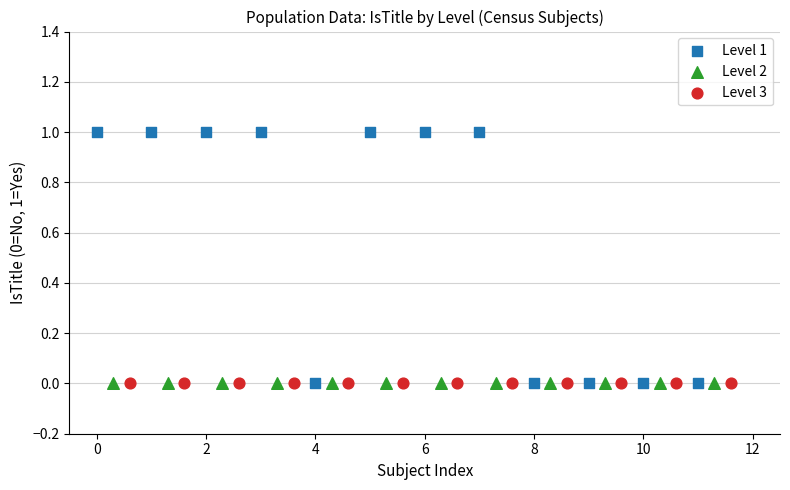

Which series contains the highest Y value?

Level 1